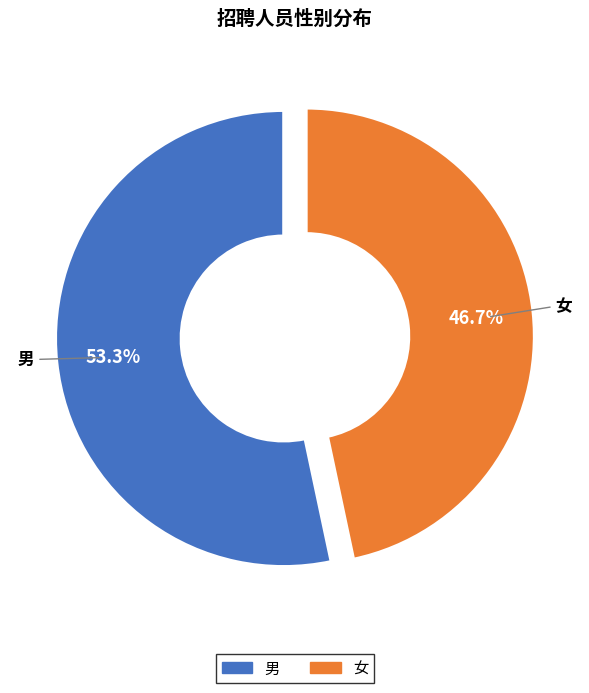

Is it true that 女 is 47% of the pie?

True